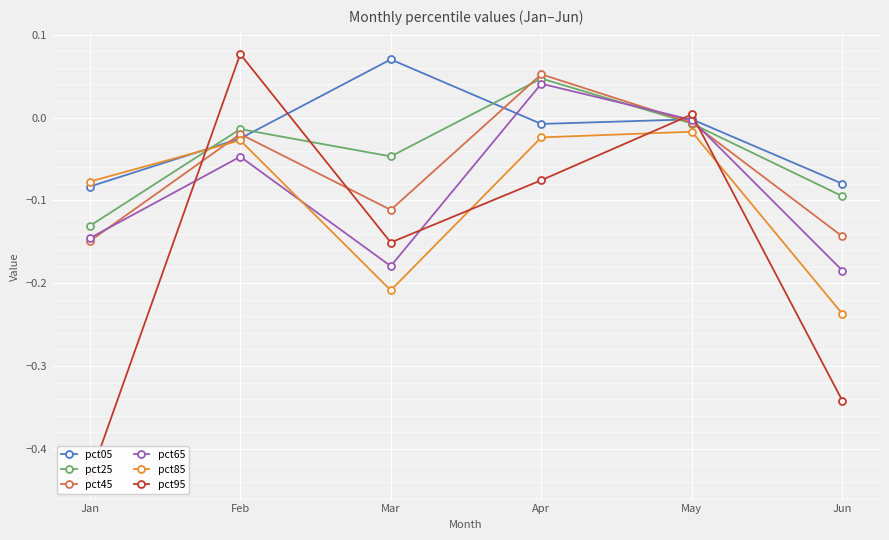

What is the value of the pct65 point at the 6th from the left?

-0.2